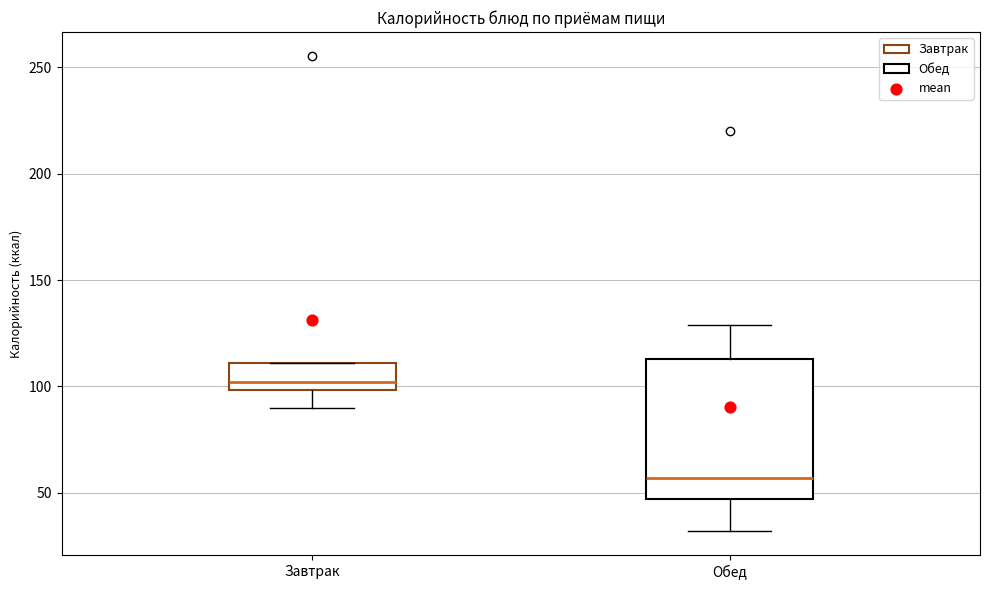

Which box's median line is the highest?

Завтрак